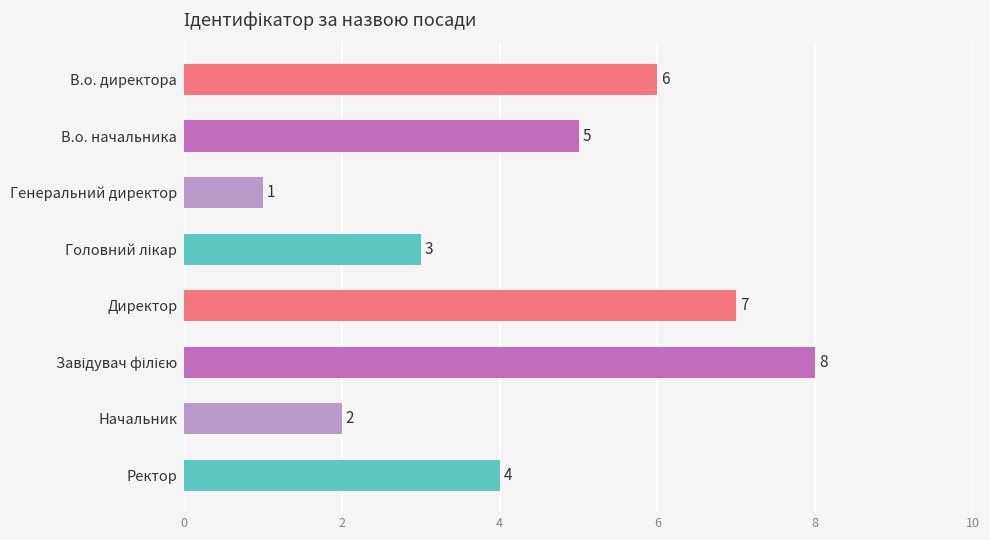

What is the difference between the maximum and minimum values?

7